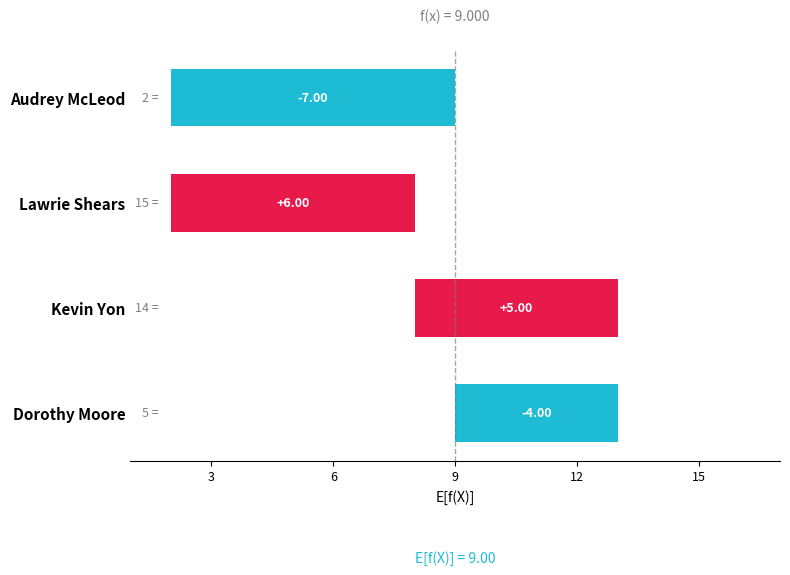

What value does the data have at Audrey McLeod?

-7